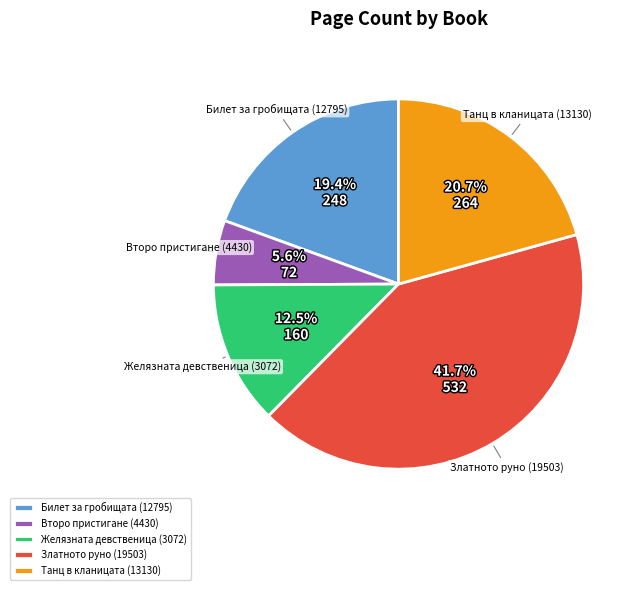

True or false: Златното руно (19503) accounts for 52% of the total.

False